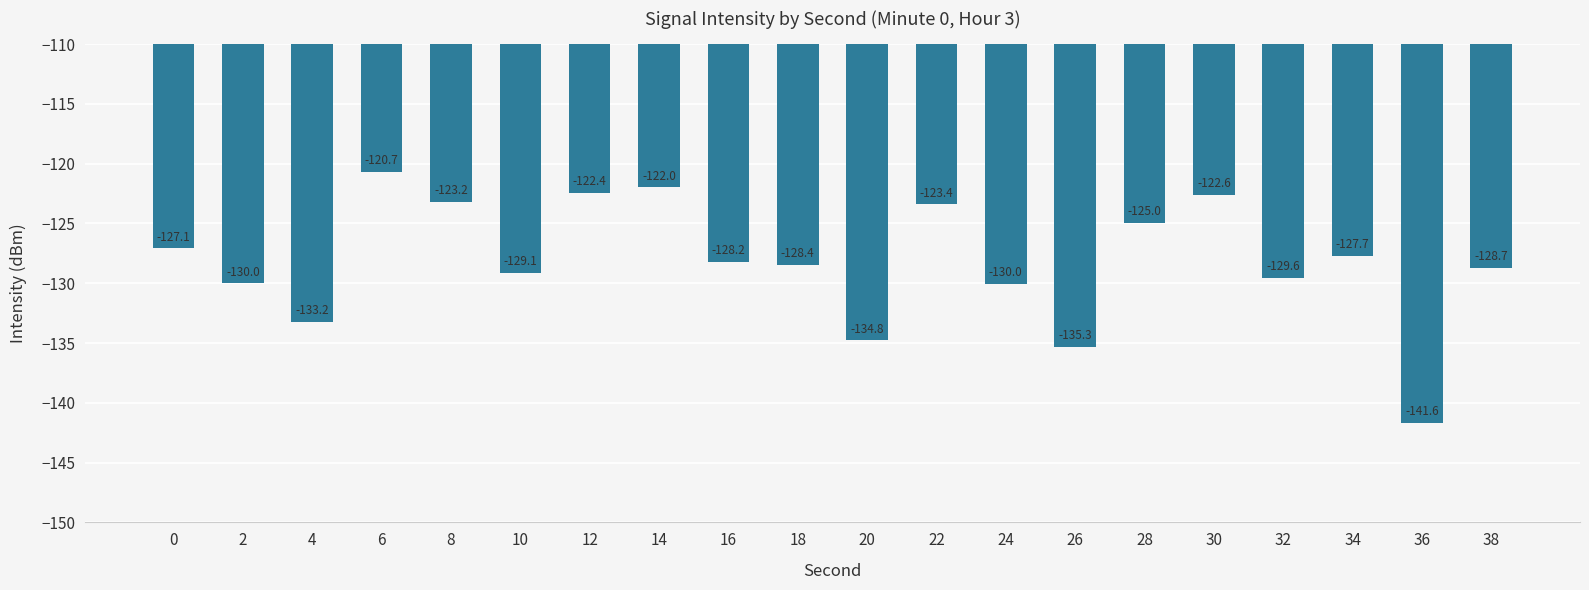

What is the change in value from 0 to 38?

-1.6